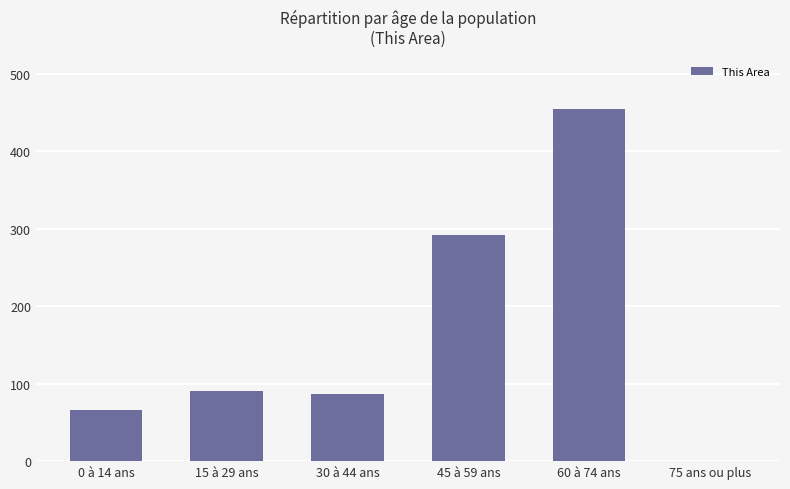

What is the maximum value shown in the chart?

454